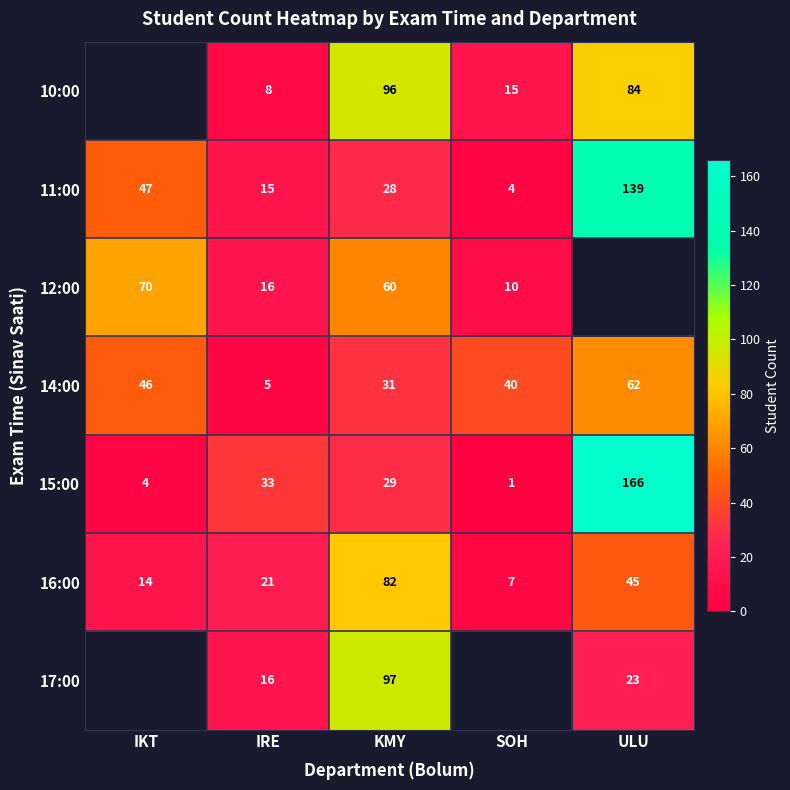

The 12:00 series shows 10 at SOH. True or false?

True